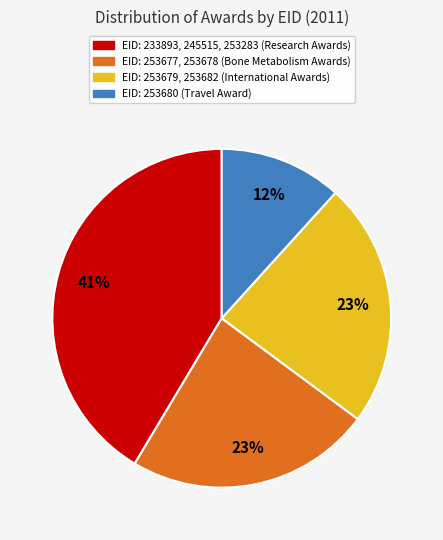

Is there any slice that represents more than half of the pie?

No